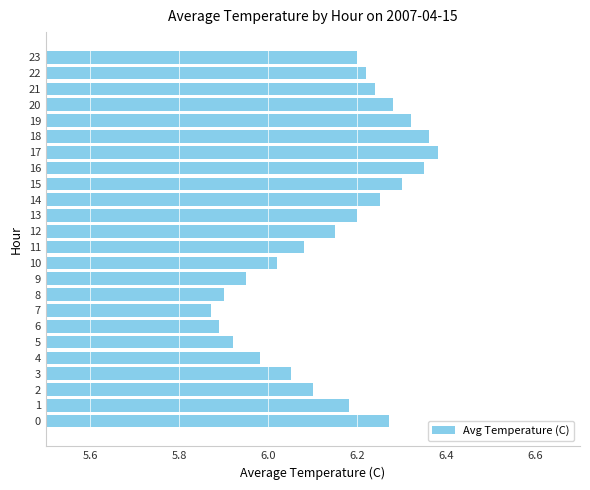

Which category has the highest value across all series?

17